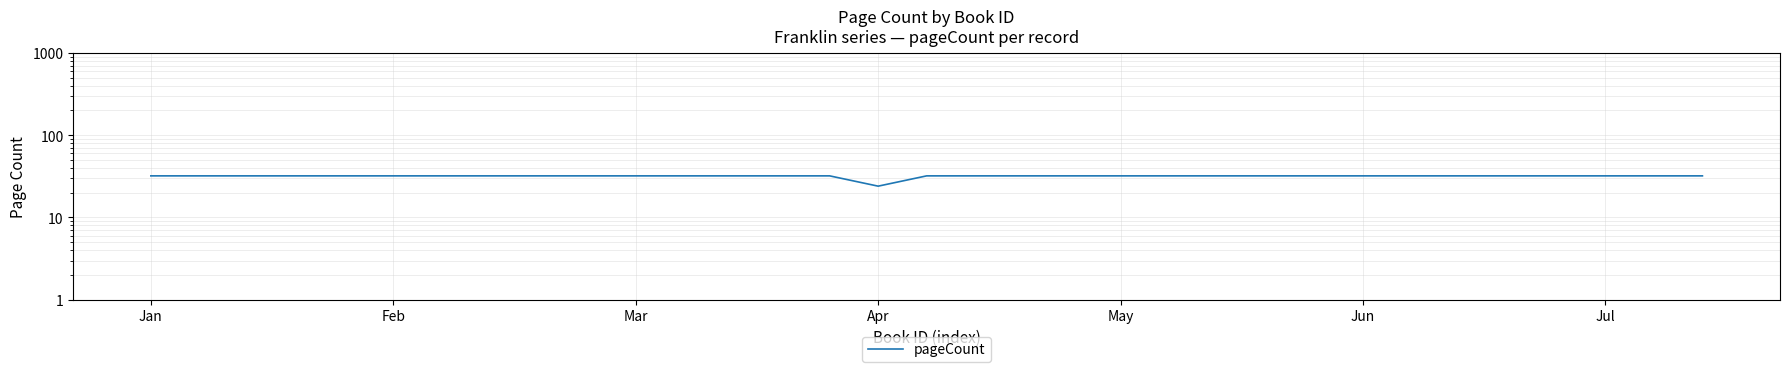

Which category has the highest value across all series?

Jan